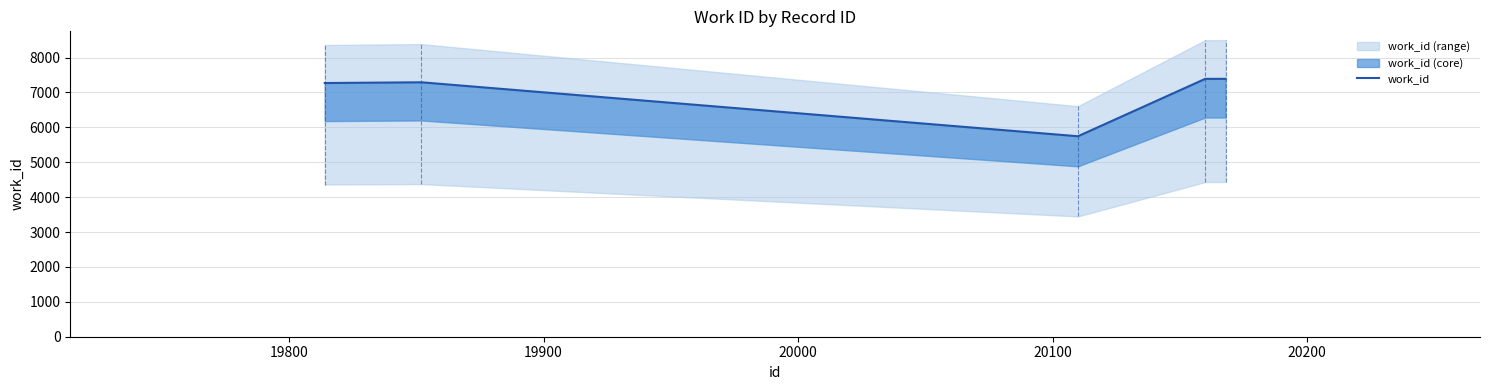

What is the smallest value displayed?

5744